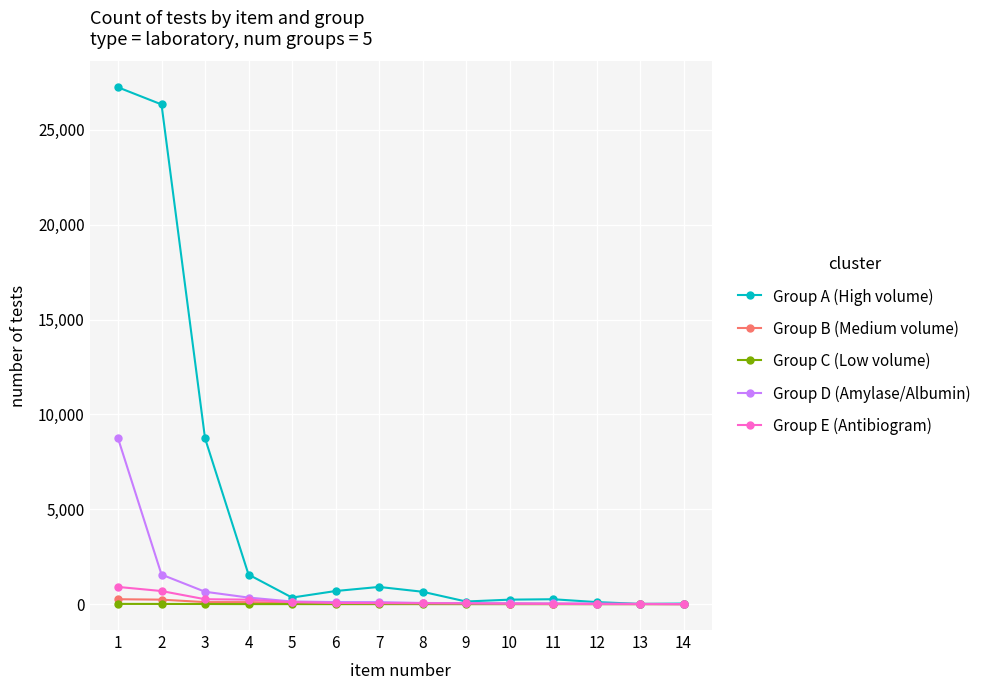

Does the chart have visible grid lines?

Yes